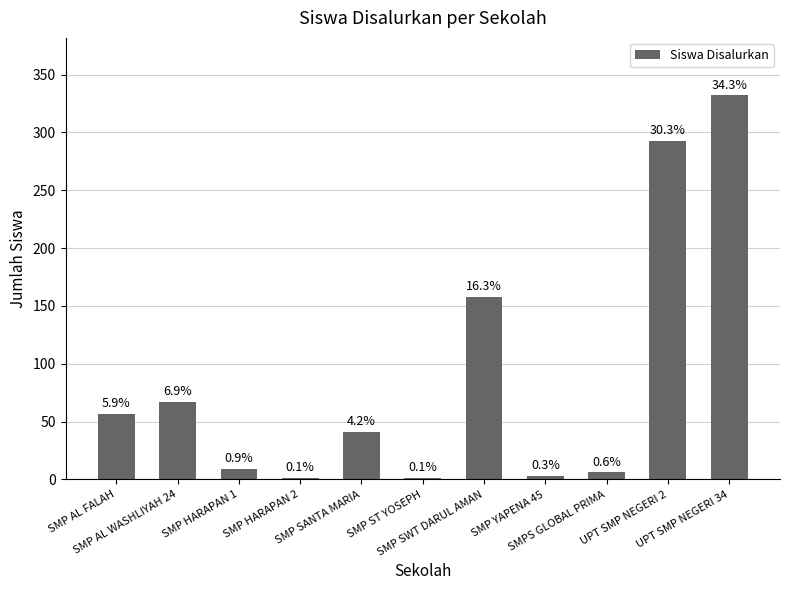

At which label is the value closest to 166?

SMP SWT DARUL AMAN